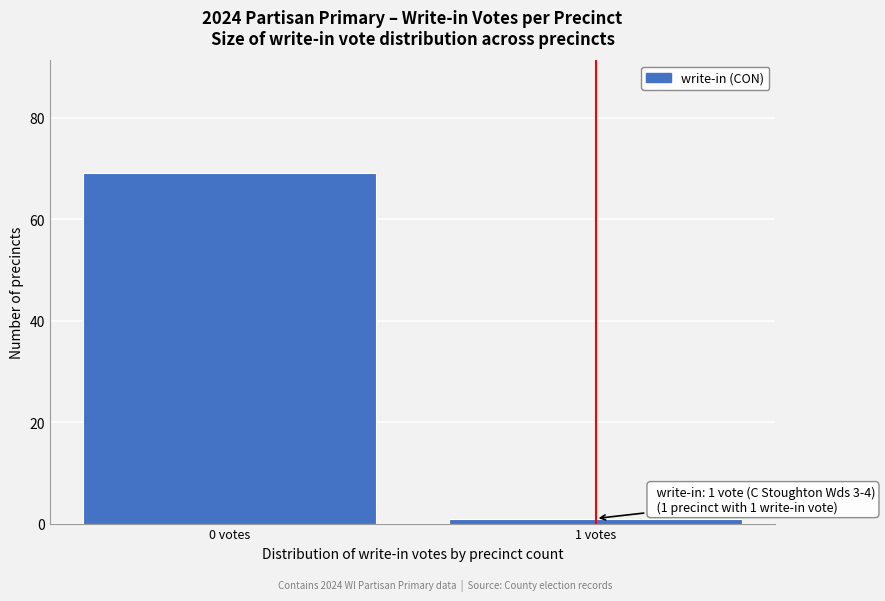

Reading left to right, list all the values displayed in this chart.

0 votes=69	1 votes=1